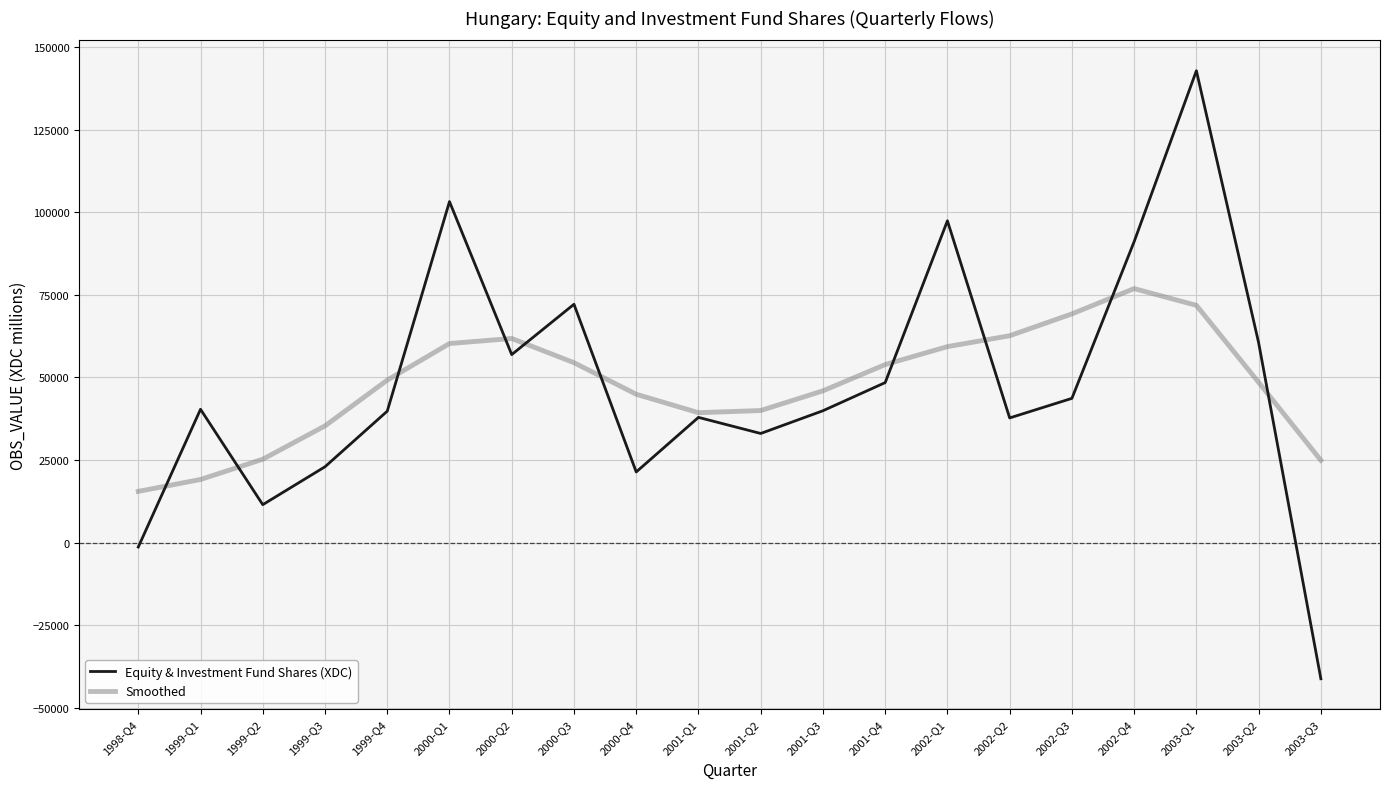

Between 1999-Q4 and 2001-Q4, which series saw the biggest shift?

Equity & Investment Fund Shares (XDC)